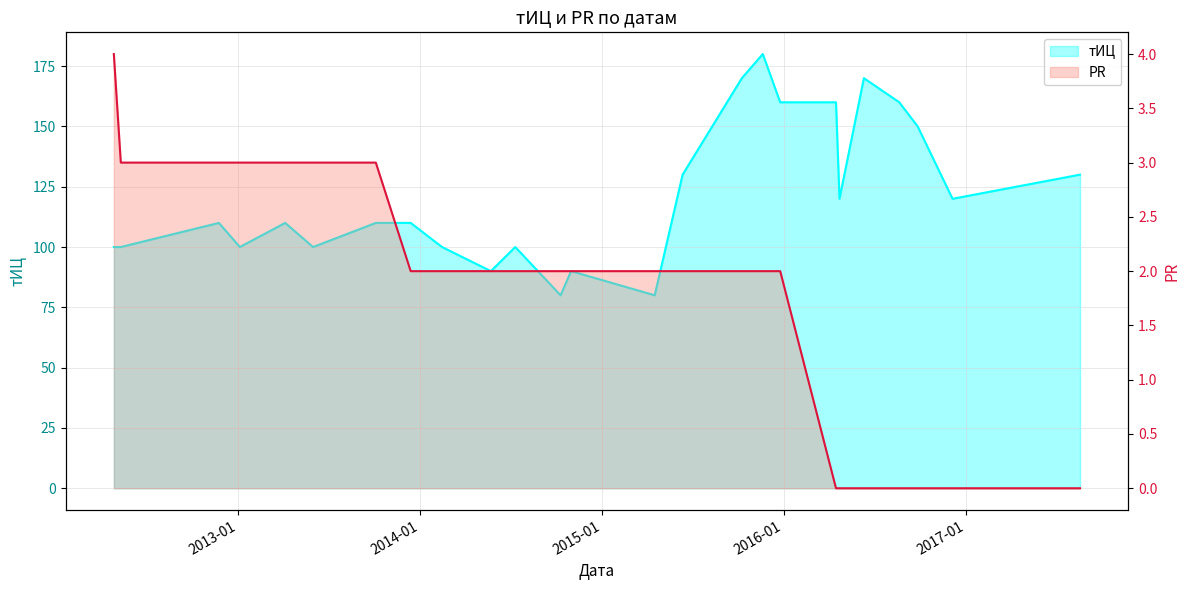

Which category has the lowest value in the PR series?

2016-04-15